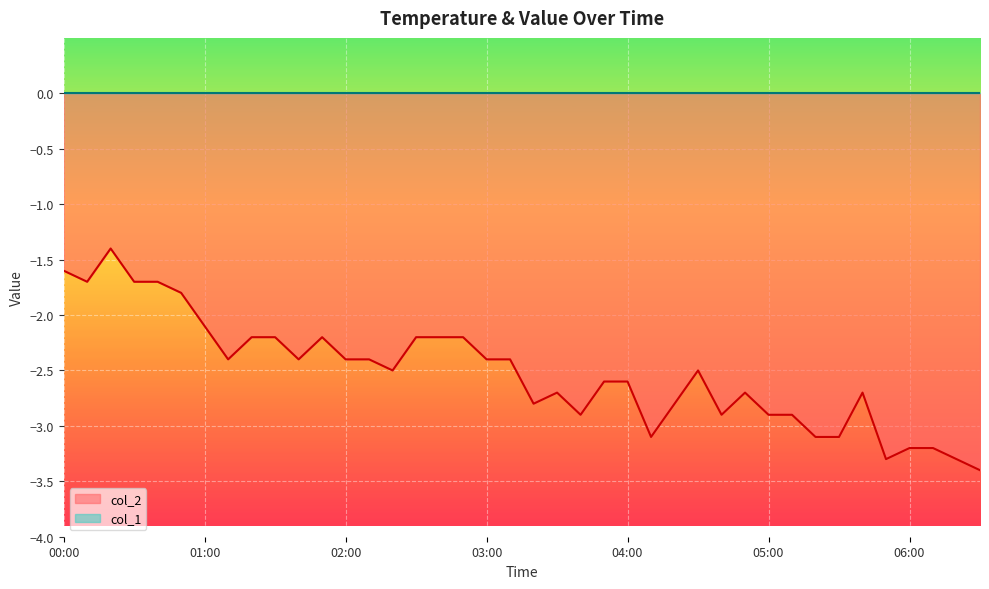

The chart shows a value of -3.2 at 06:10. True or false?

True